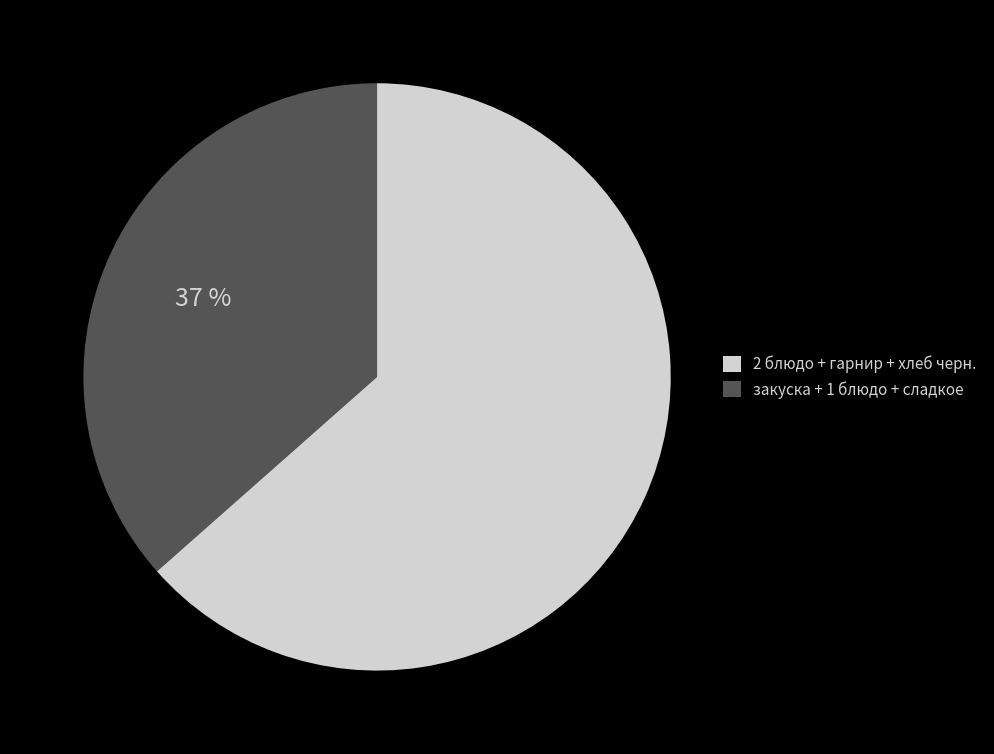

Is there a majority slice in this chart?

Yes